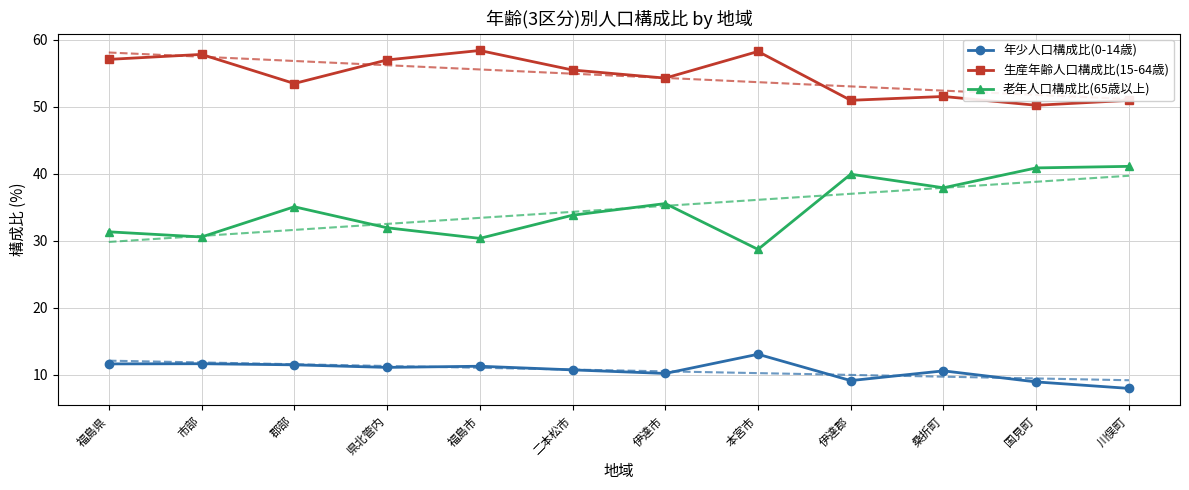

What is the average value of the 年少人口構成比(0-14歳) series?

10.6